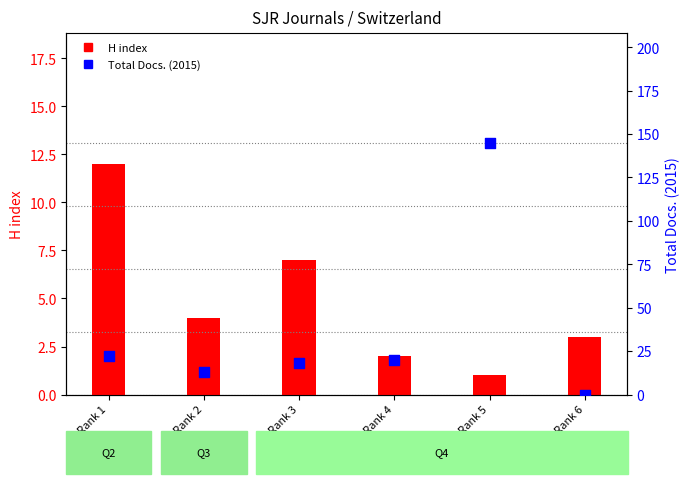

Which series contains the lowest Y value?

Total Docs. (2015)